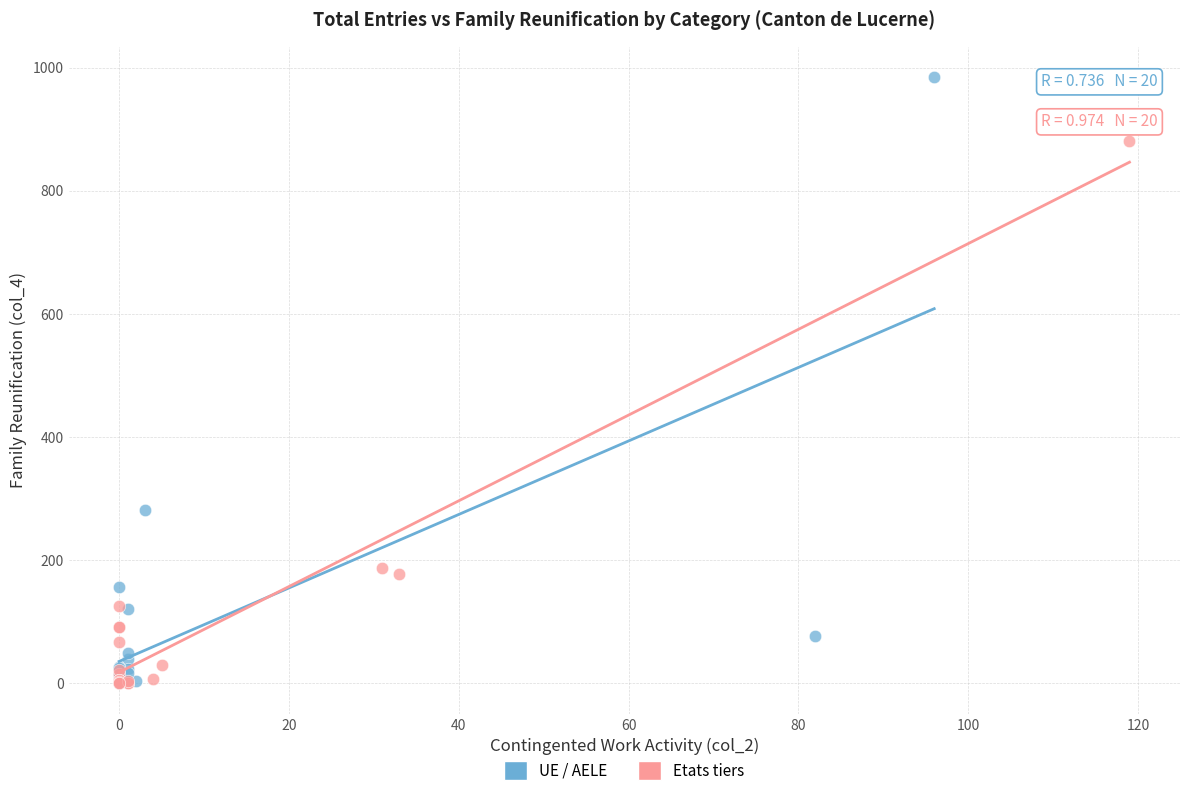

Which series has the largest Y range (max minus min)?

UE / AELE